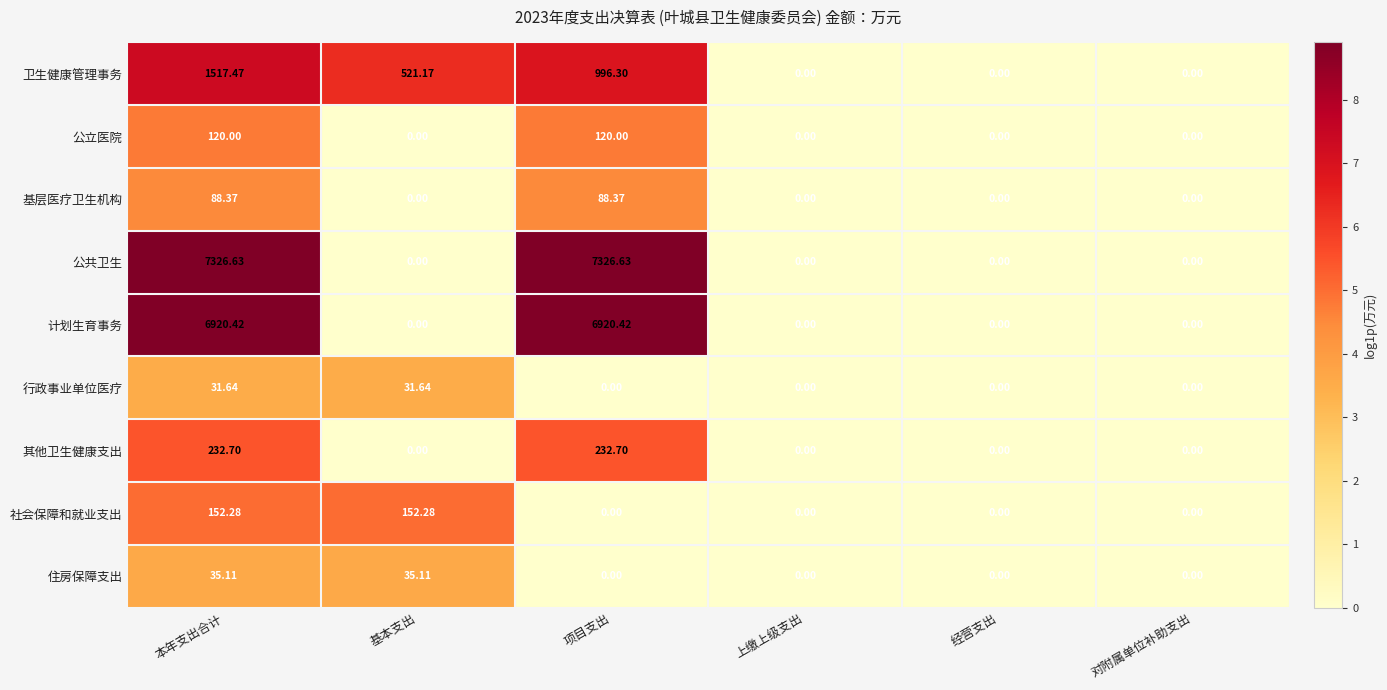

Between 基本支出 and 对附属单位补助支出, which series saw the biggest shift?

卫生健康管理事务